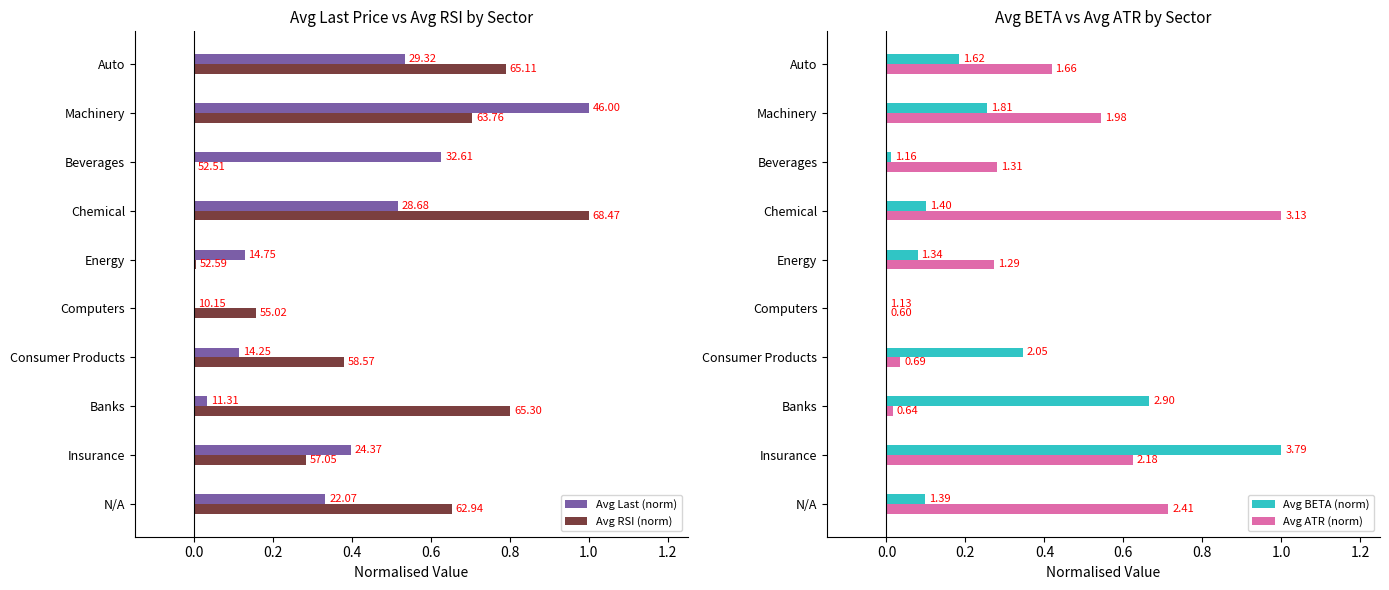

Which has a higher value, Consumer Products or Computers?

Consumer Products